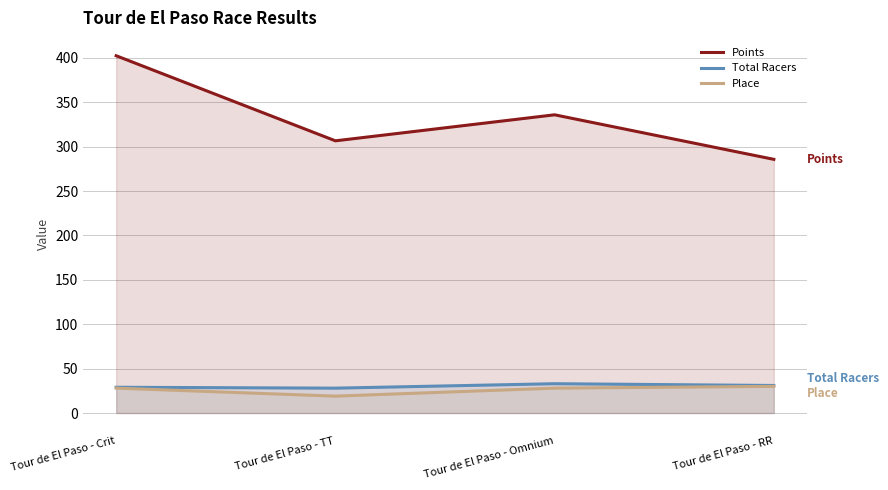

Rank the series at Tour de El Paso - RR from highest to lowest value.

Points, Total Racers, Place